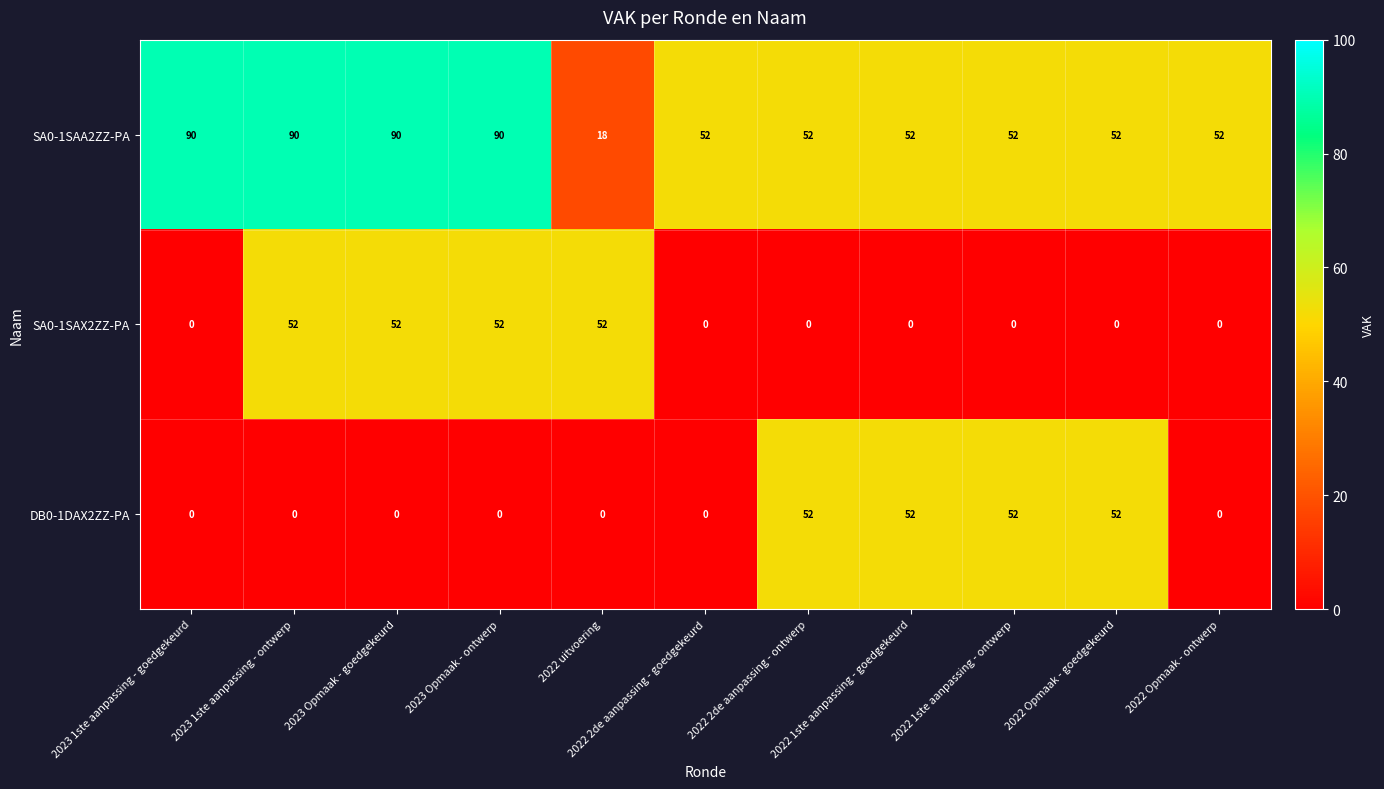

What is the maximum value shown in the chart?

90